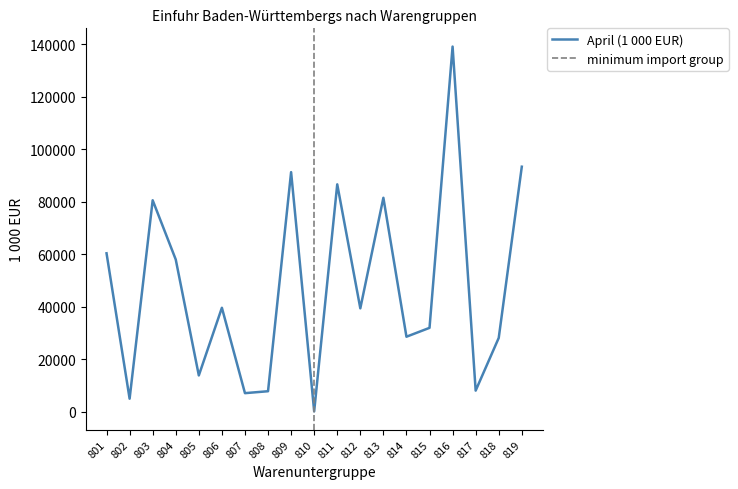

What is the sum of the values at 818 and 804?

86034.3